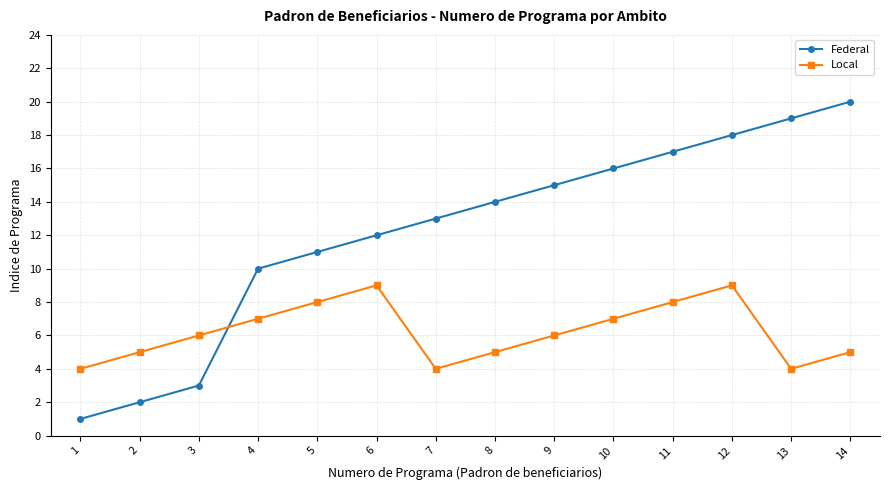

At which category is the sum across all series the highest?

12